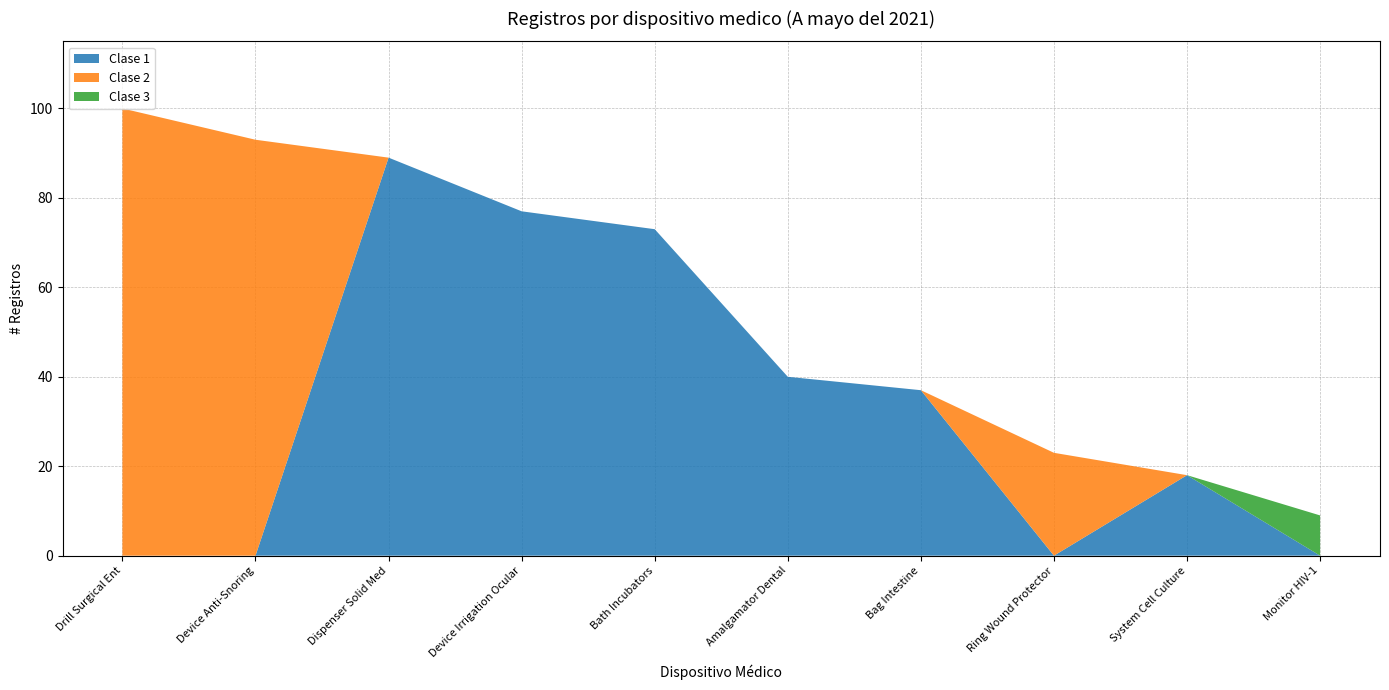

Reading left to right, extract all data points from this chart.

registros: 100	93	89	77	73	40	37	23	18	9
clase: 2	2	1	1	1	1	1	2	1	3